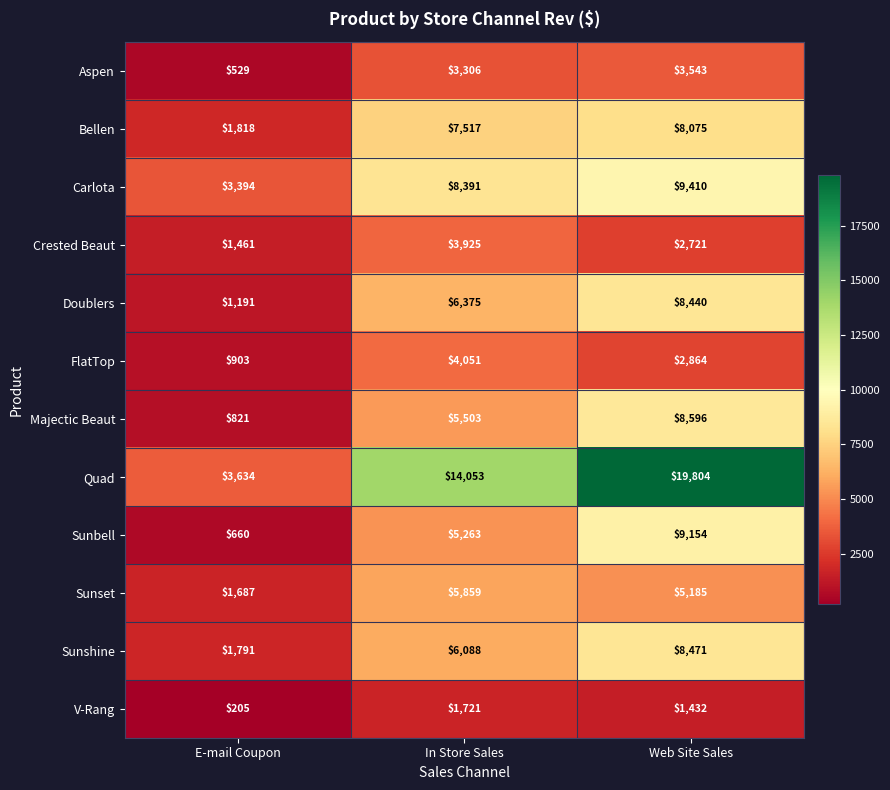

Which series has the largest range (max minus min)?

Quad